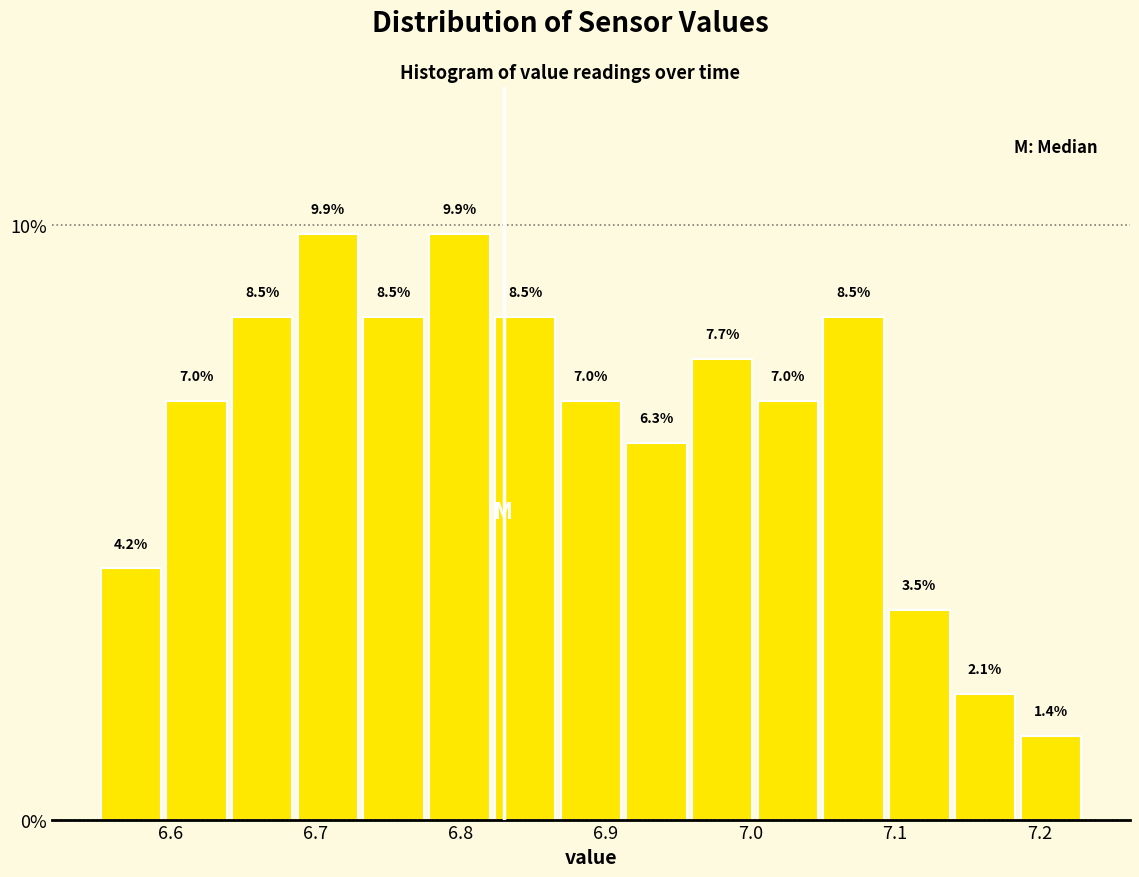

Reading left to right, transcribe this chart: for each bar, give the range it covers on the x-axis and its height. The bar edges are not printed on the chart, so give them approximately, as read against the axis.

6.55 to 6.60: 4.2
6.60 to 6.64: 7.0
6.64 to 6.69: 8.5
6.69 to 6.73: 9.9
6.73 to 6.78: 8.5
6.78 to 6.82: 9.9
6.82 to 6.87: 8.5
6.87 to 6.91: 7.0
6.91 to 6.96: 6.3
6.96 to 7.00: 7.7
7.00 to 7.05: 7.0
7.05 to 7.09: 8.5
7.09 to 7.14: 3.5
7.14 to 7.18: 2.1
7.18 to 7.23: 1.4